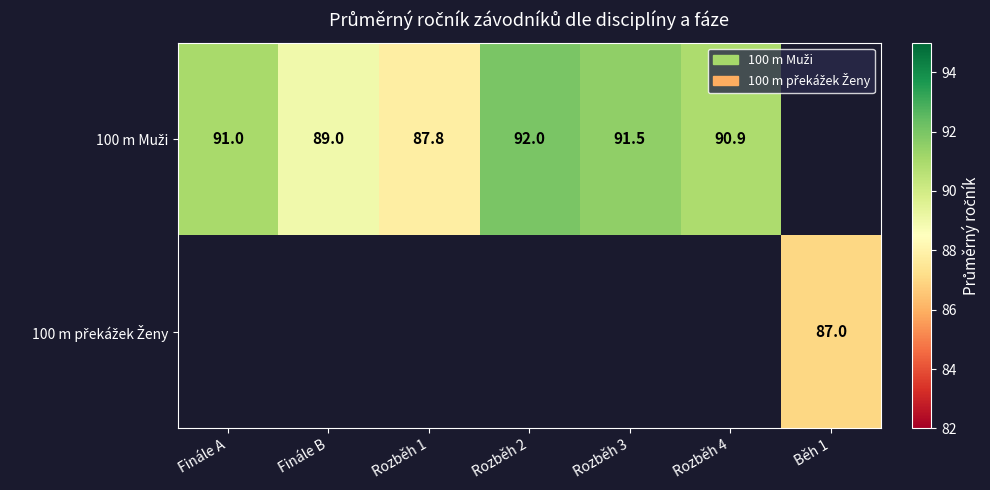

At how many categories does at least one series exceed 89?

4